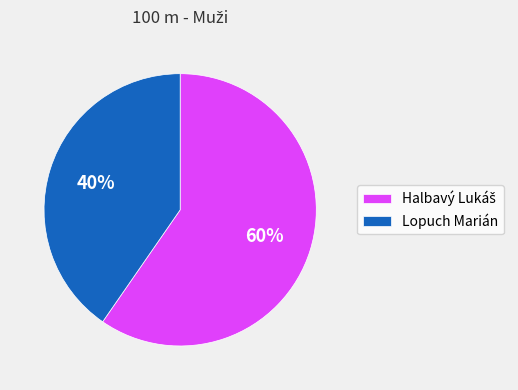

True or false: Lopuch Marián accounts for 40% of the total.

True